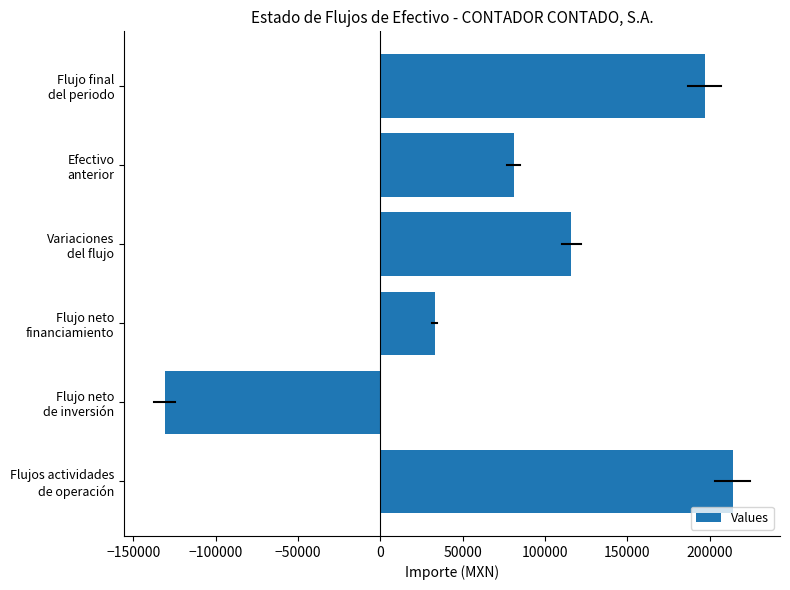

What is the average value?

85000